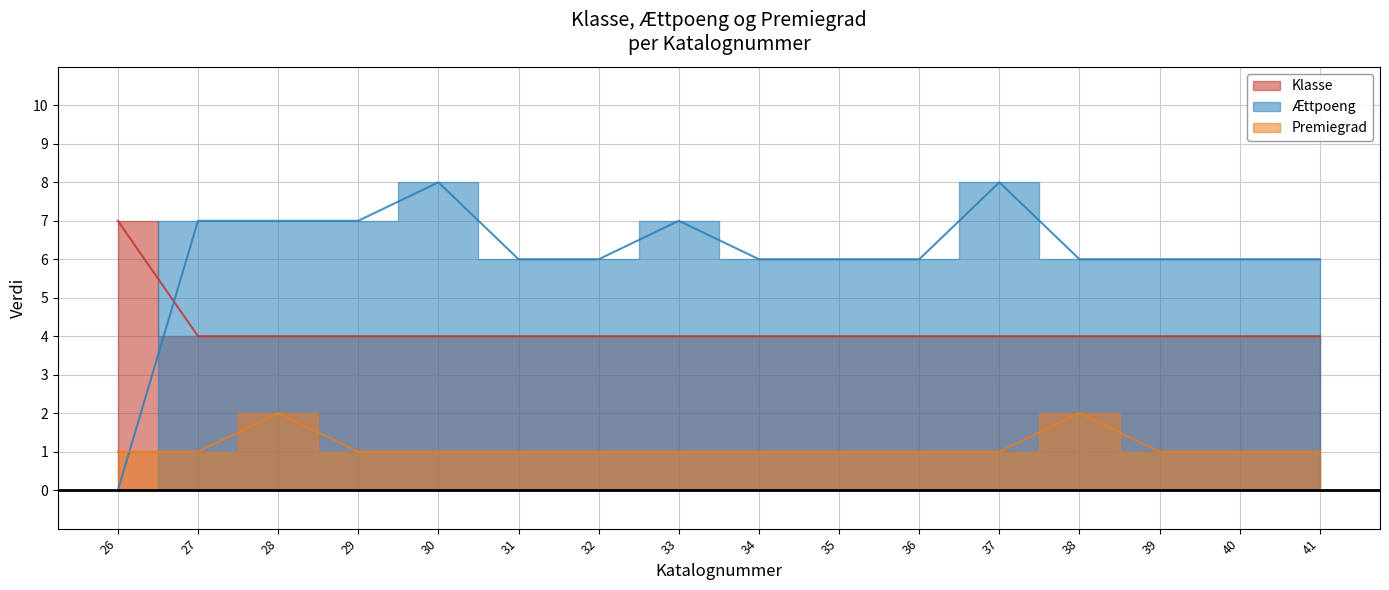

What is the difference between the Ættpoeng values at 31 and 29?

1